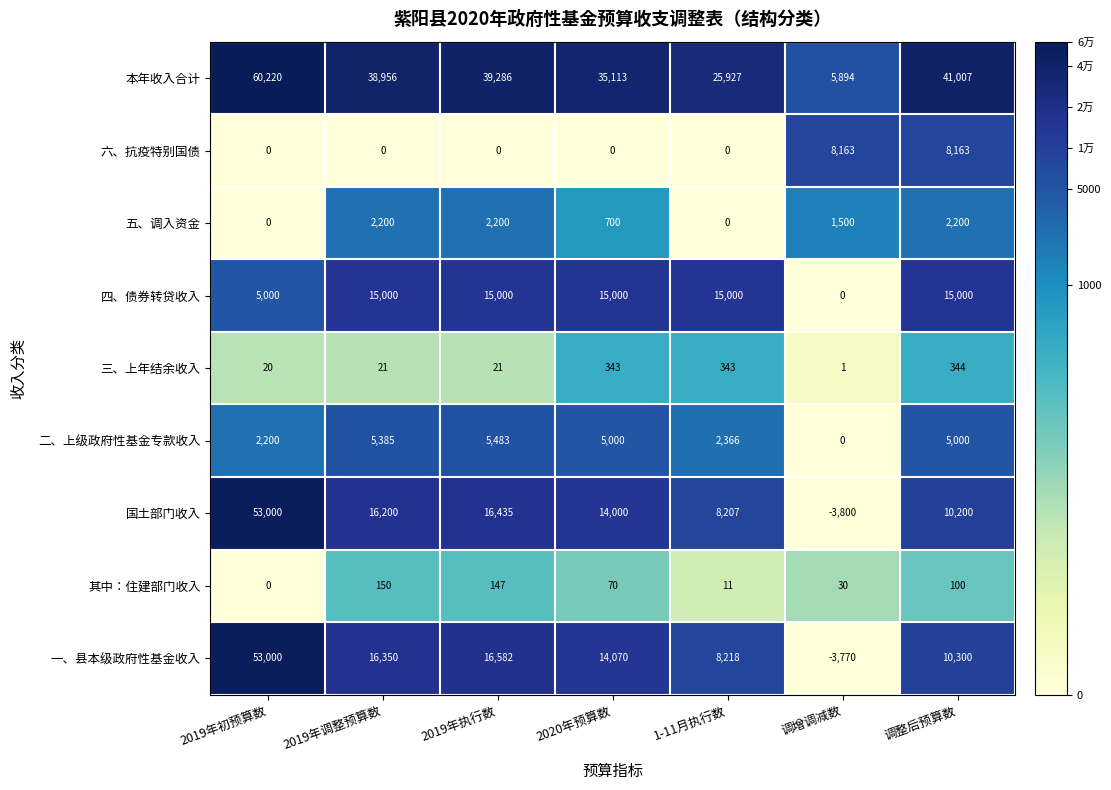

At 2020年预算数, list the series in order from largest to smallest.

本年收入合计, 四、债券转贷收入, 一、县本级政府性基金收入, 国土部门收入, 二、上级政府性基金专款收入, 五、调入资金, 三、上年结余收入, 其中：住建部门收入, 六、抗疫特别国债